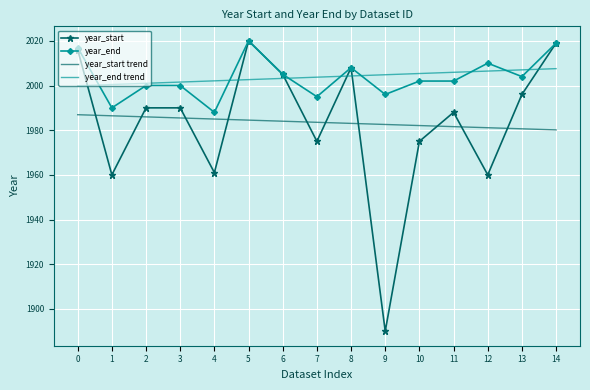

Which category has the lowest value across all series?

9